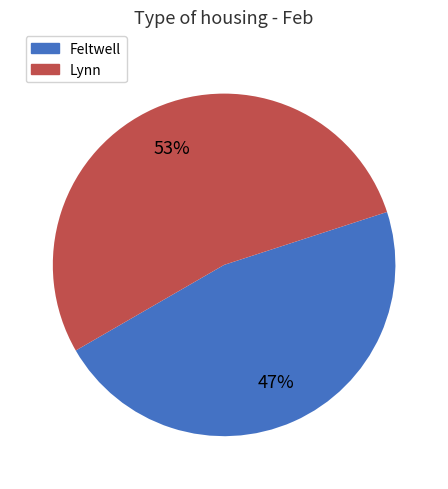

Is it true that Feltwell is 47% of the pie?

True